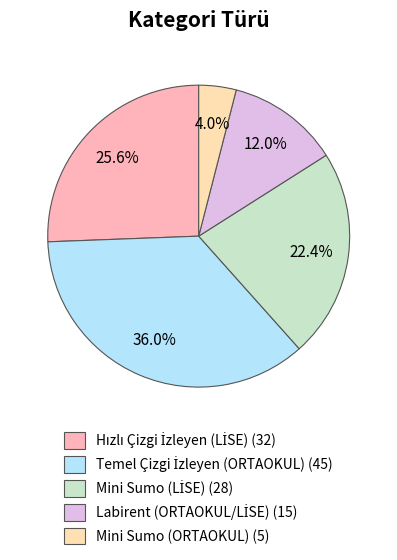

Count the number of slices in the pie.

5